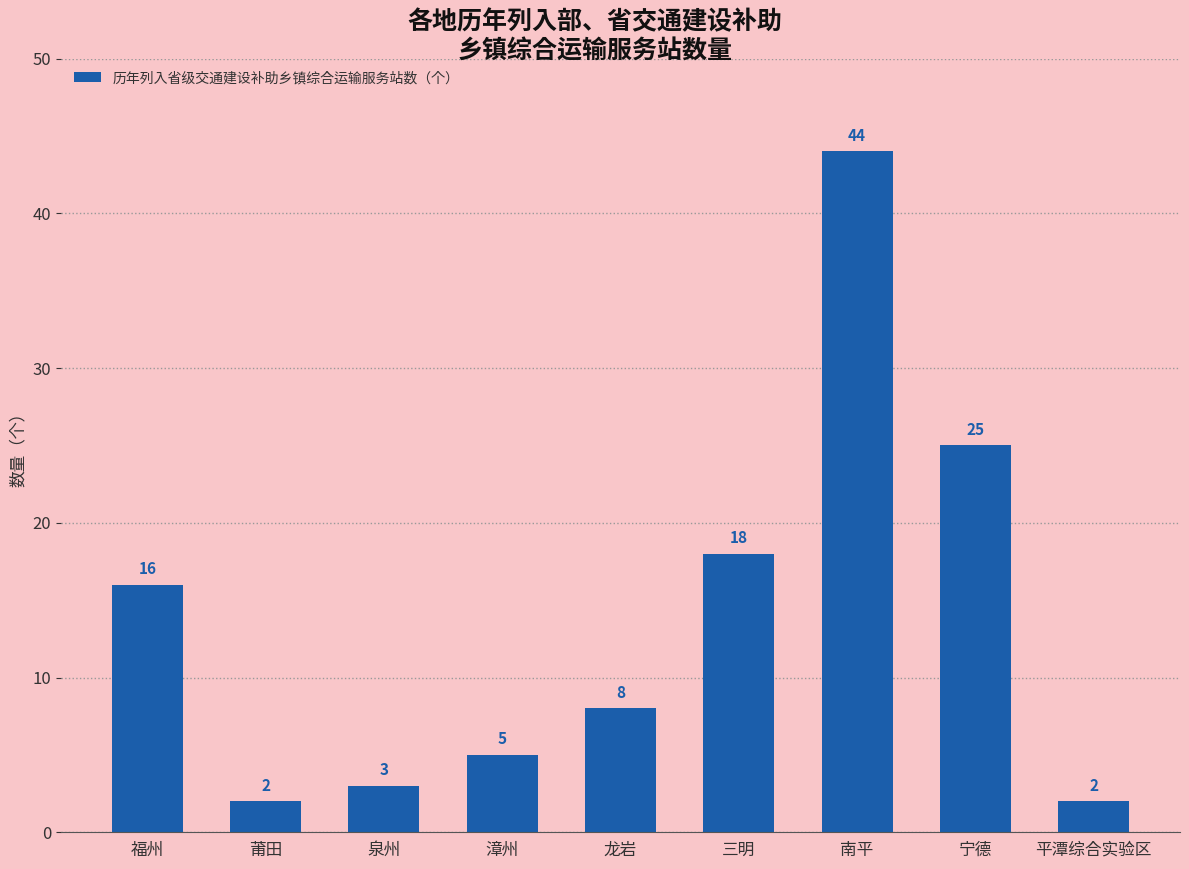

The value at 龙岩 is 3. True or false?

False